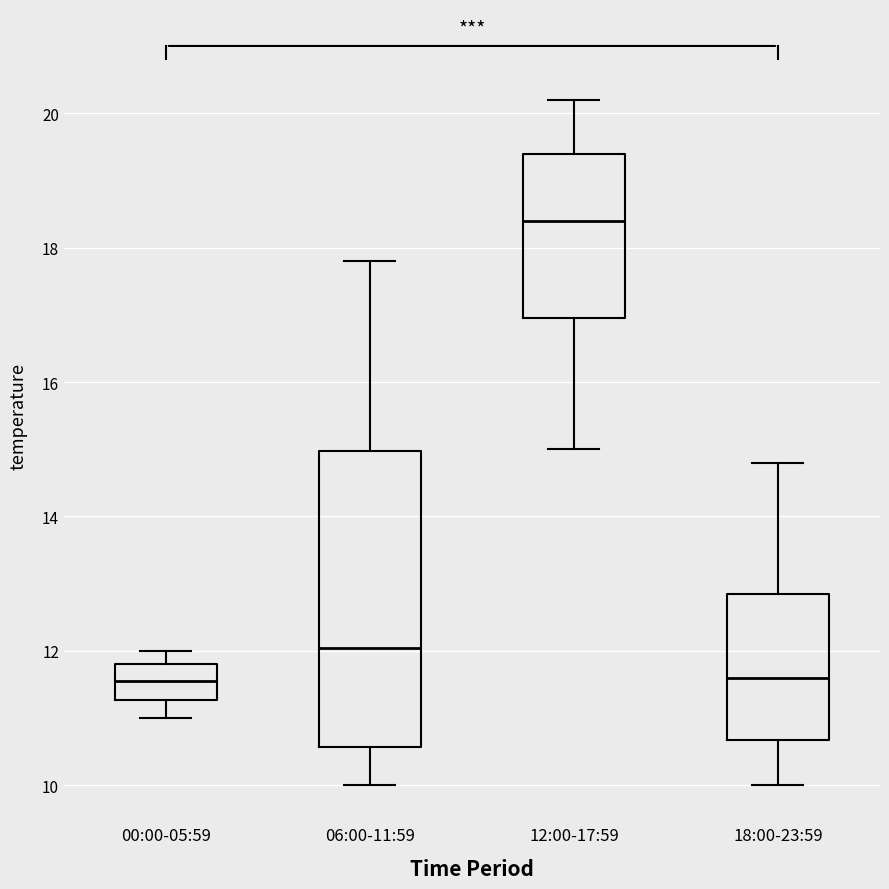

Which box has the highest median line?

12:00-17:59